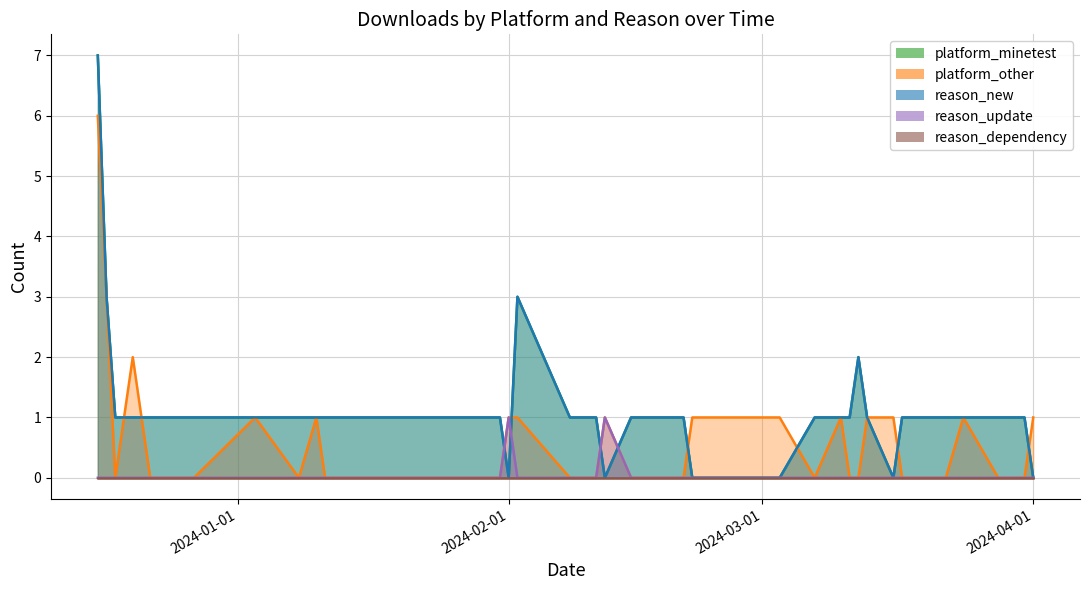

Does the chart have visible grid lines?

Yes